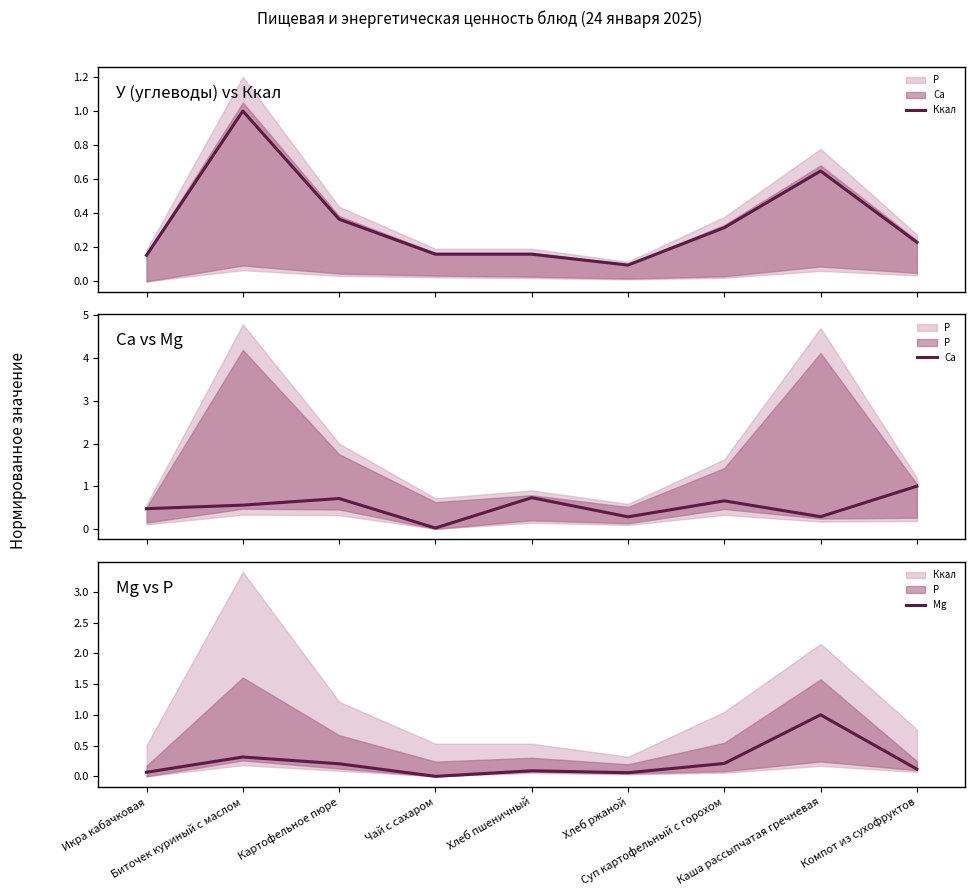

What is the difference between the second highest and second lowest values in the Mg series?

0.3